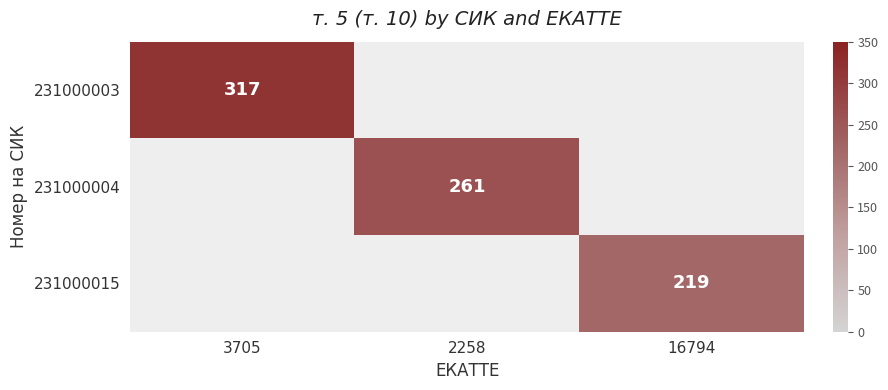

The 231000004 series shows 261 at 2258. True or false?

True